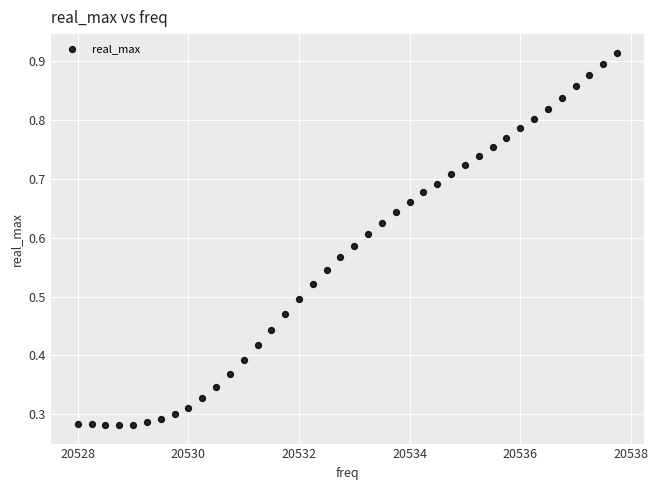

What is the range of X values (max minus min)?

9.8